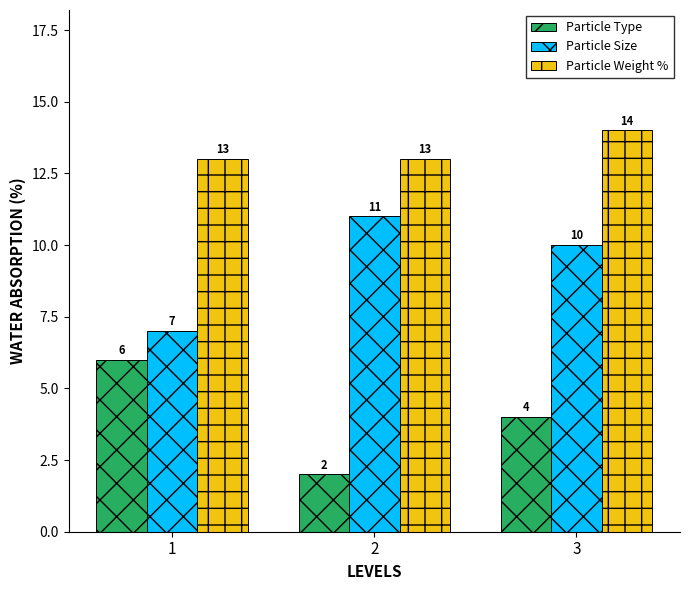

How many values in the Particle Weight % series exceed 13?

1